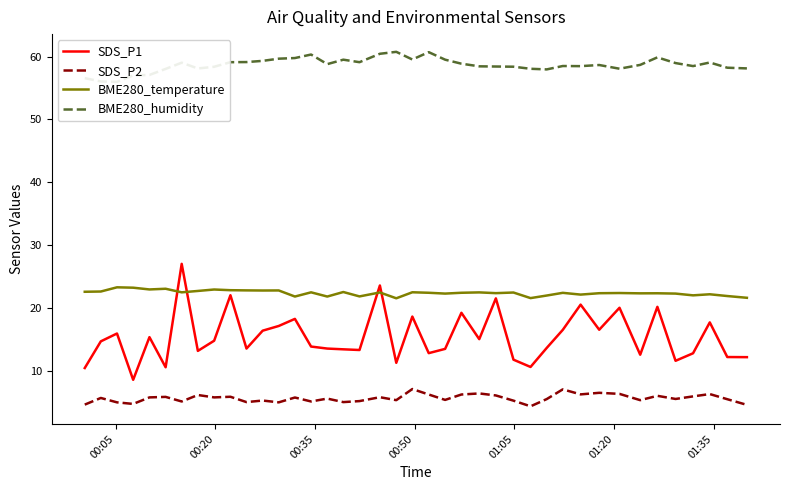

True or false: SDS_P2 and SDS_P1 cross at least once.

False